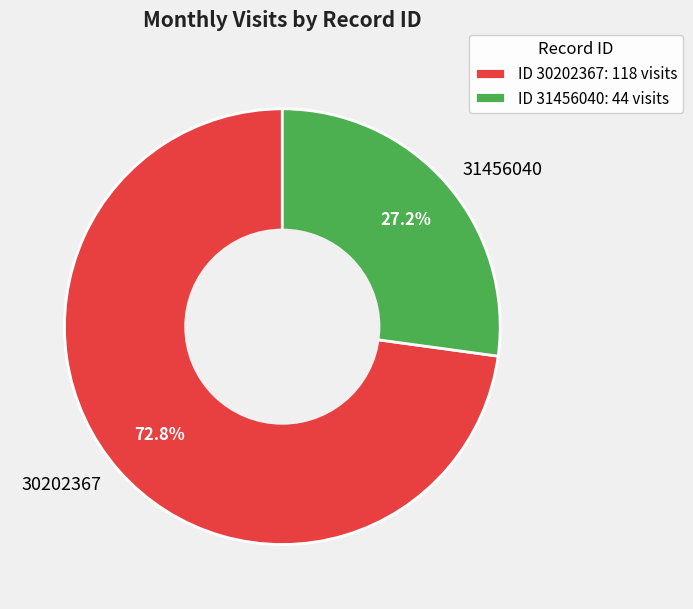

What percentage is the 30202367 slice, to the nearest percent?

73%